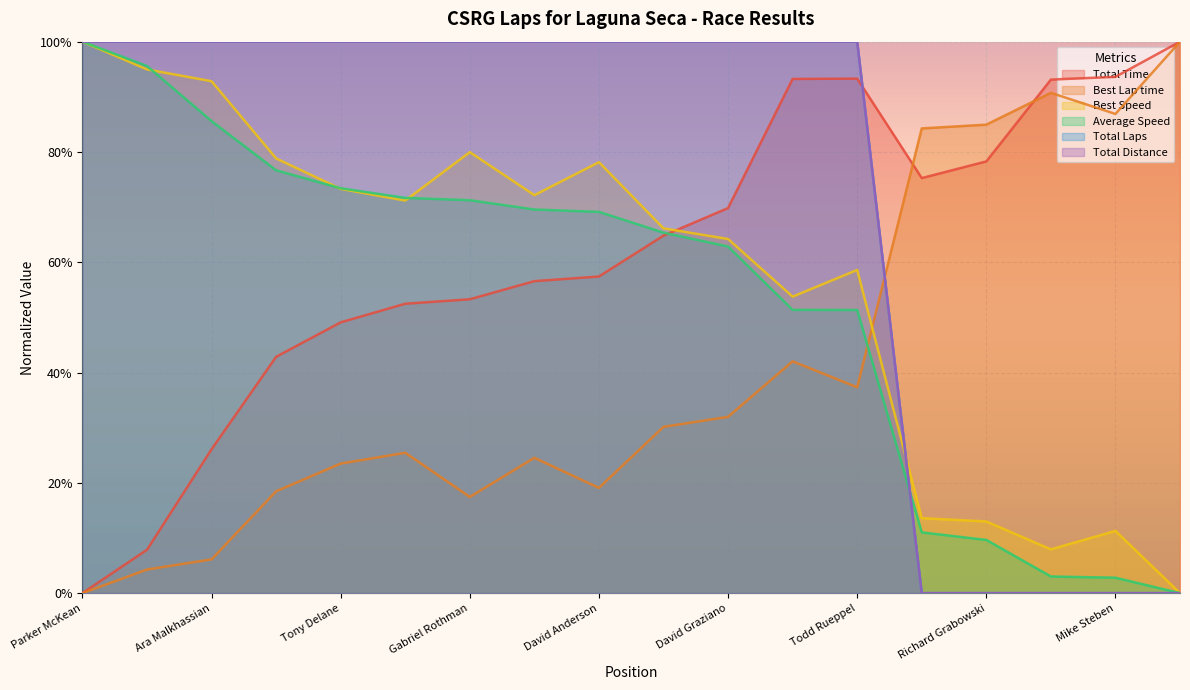

List the labels in order of Average Speed value, largest first.

Parker McKean, Rob Fuller, Ara Malkhassian, John Murray, Tony Delane, Bruce McKean, Gabriel Rothman, Ross Merrill, David Anderson, Steve Walker, David Graziano, Jeffrey Rothman, Todd Rueppel, Bob Wass, Richard Grabowski, Raymond Meister, Mike Steben, Chris Longstaffe